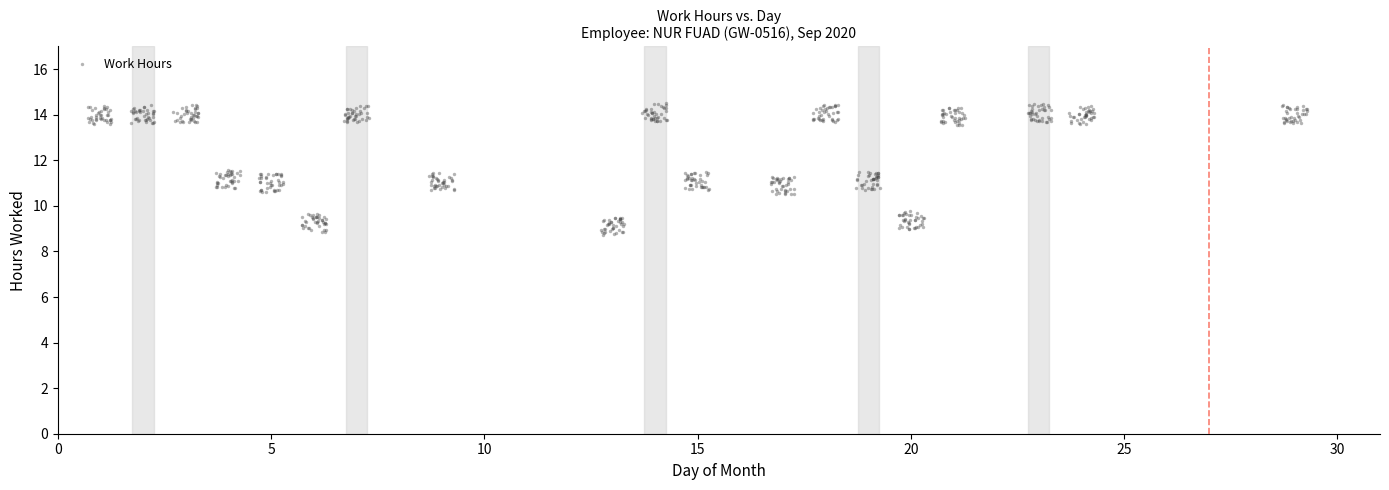

What is the range of X values (max minus min)?

28.6